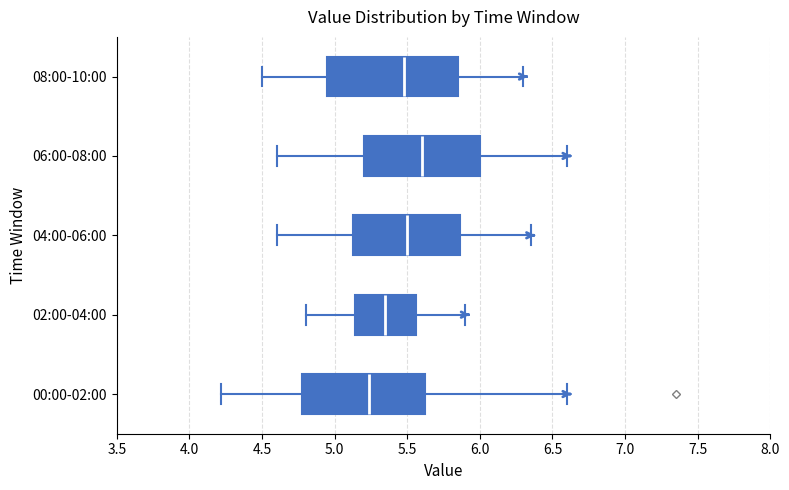

Which box is the widest, from its left edge to its right edge?

08:00-10:00